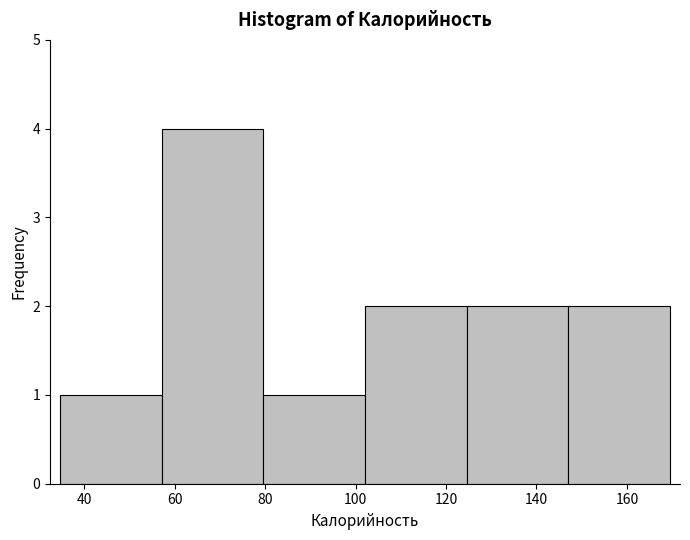

Reading left to right, transcribe this chart: for each bar, give the range it covers on the x-axis and its height. Neither the bar edges nor the heights are printed on the chart, so give them approximately, as read against the axes.

34 to 58: 1
58 to 80: 4
80 to 102: 1
102 to 124: 2
124 to 148: 2
148 to 170: 2